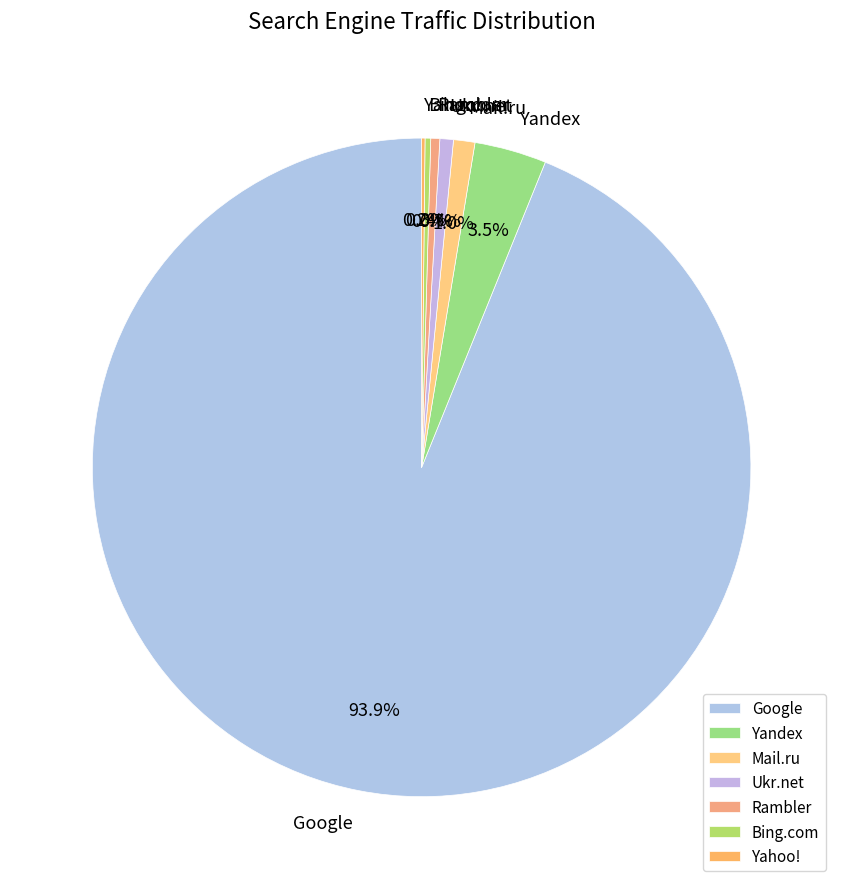

The Rambler slice represents 0% of the pie. True or false?

True